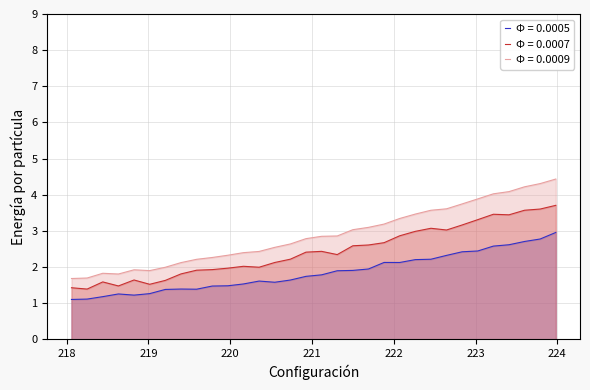

Which series has the largest total across all categories?

Φ = 0.0009